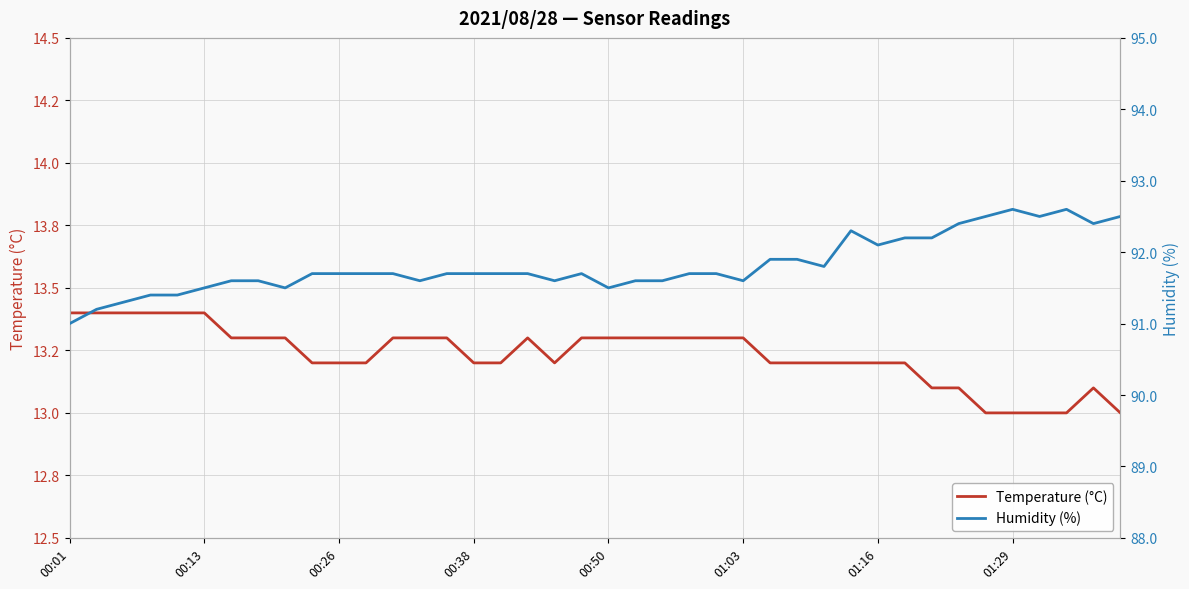

True or false: Humidity (%) and Temperature (°C) intersect in this chart.

False